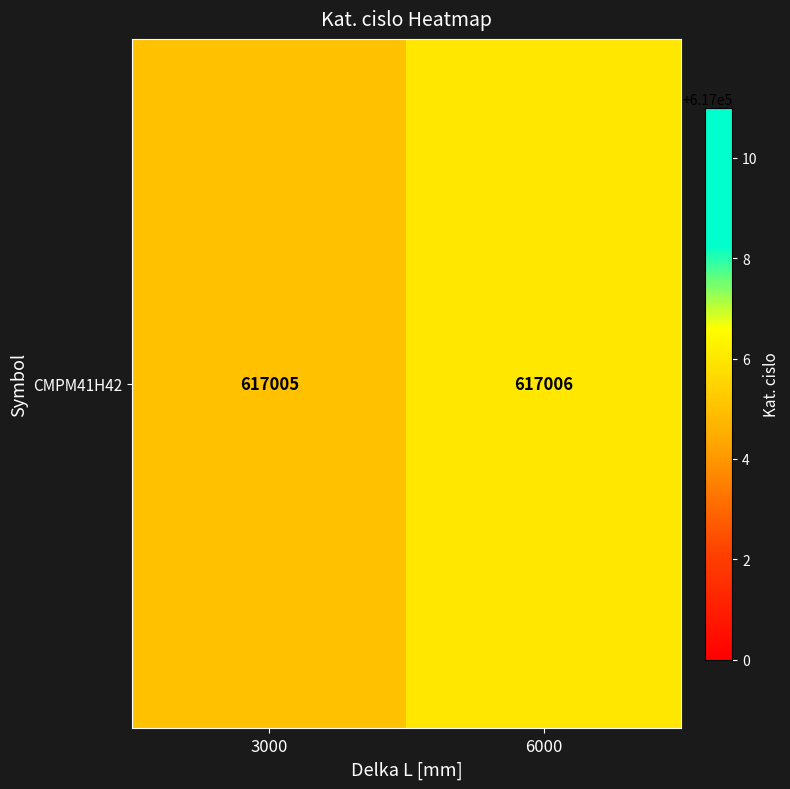

What is the change in value from 3000 to 6000?

+1